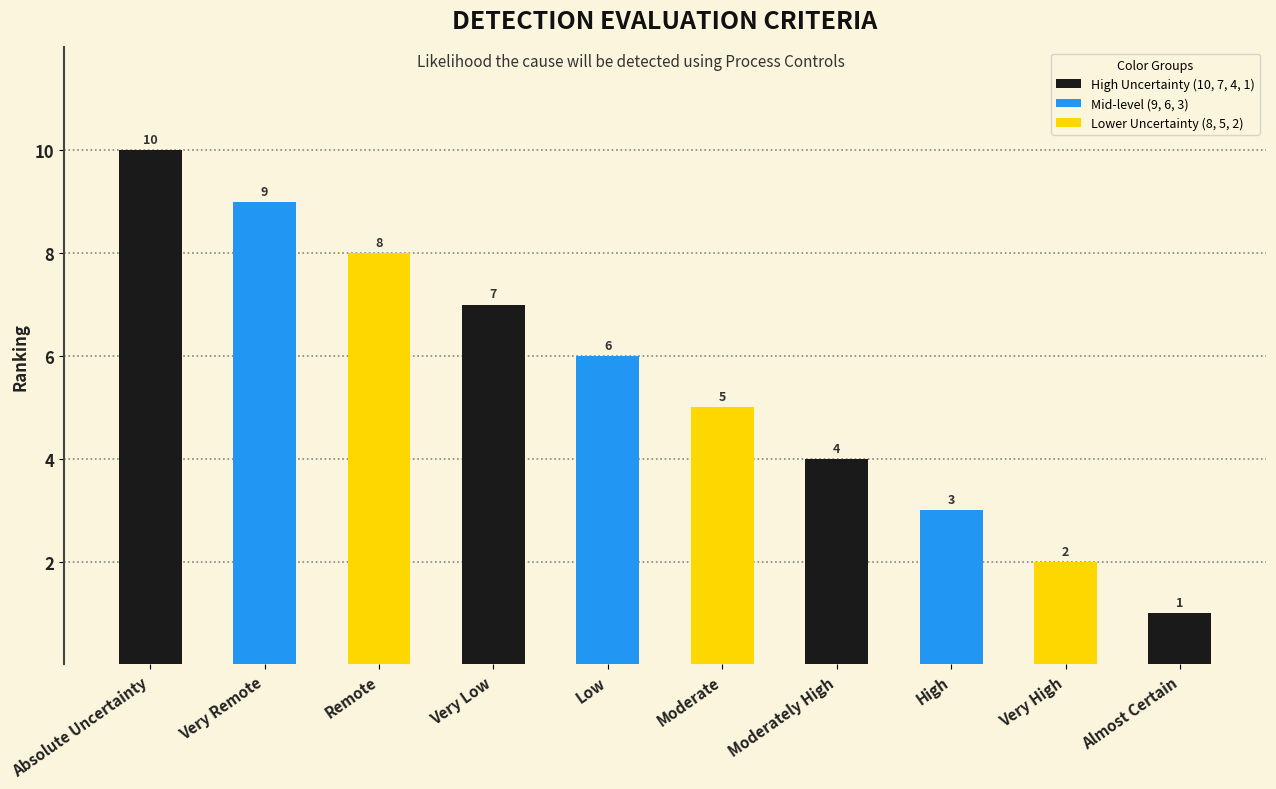

Read the value at Absolute Uncertainty.

10